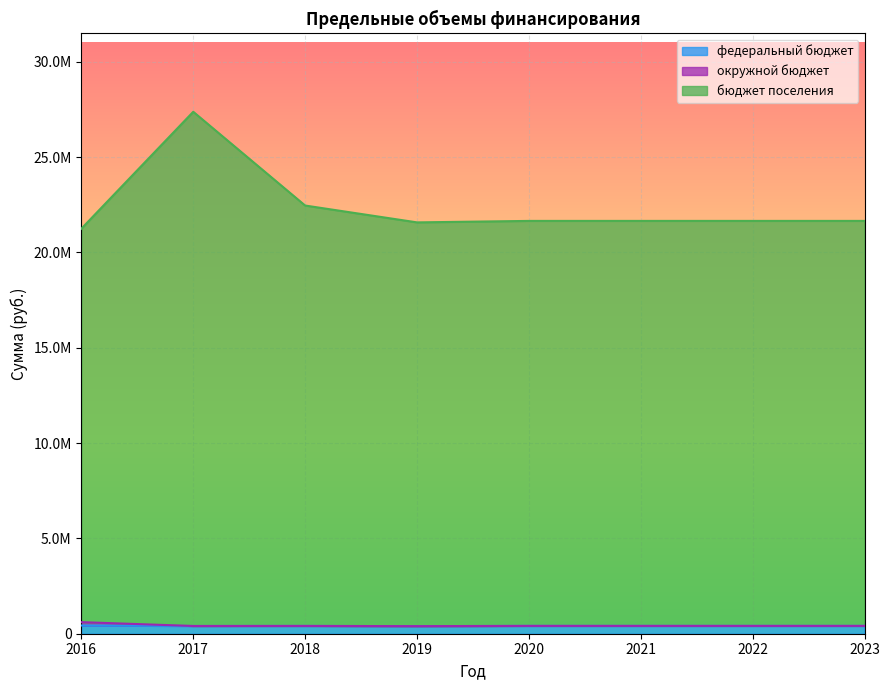

Reading right to left, what are all the values shown in this chart?

федеральный бюджет: 2023=411000.0	2022=411000.0	2021=411000.0	2020=411000.0	2019=397700.0	2018=409100.0	2017=405998.0	2016=430800.0
окружной бюджет: 2023=411000.0	2022=411000.0	2021=411000.0	2020=411000.0	2019=397700.0	2018=409100.0	2017=405998.0	2016=607180.0
бюджет поселения: 2023=21653100.0	2022=21653100.0	2021=21653100.0	2020=21653100.0	2019=21575600.0	2018=22459700.0	2017=27377231.9	2016=21245922.2